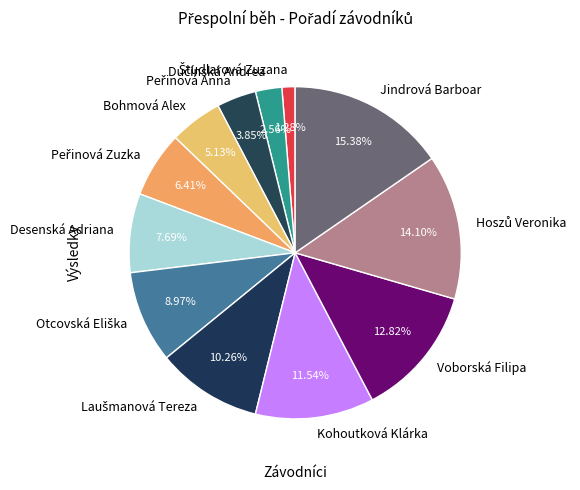

Do Voborská Filipa and Kohoutková Klárka together represent more than half of the pie?

No